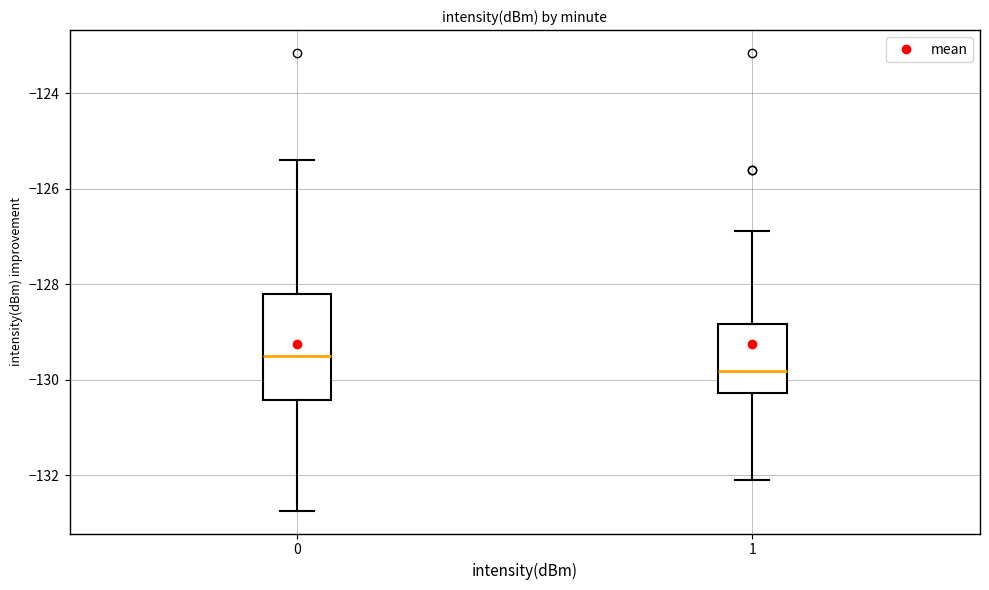

Which box has the highest median line?

0